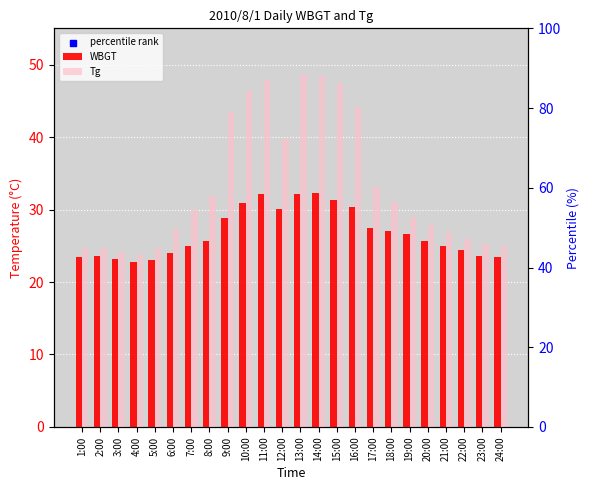

Which series has the largest total across all categories?

Tg